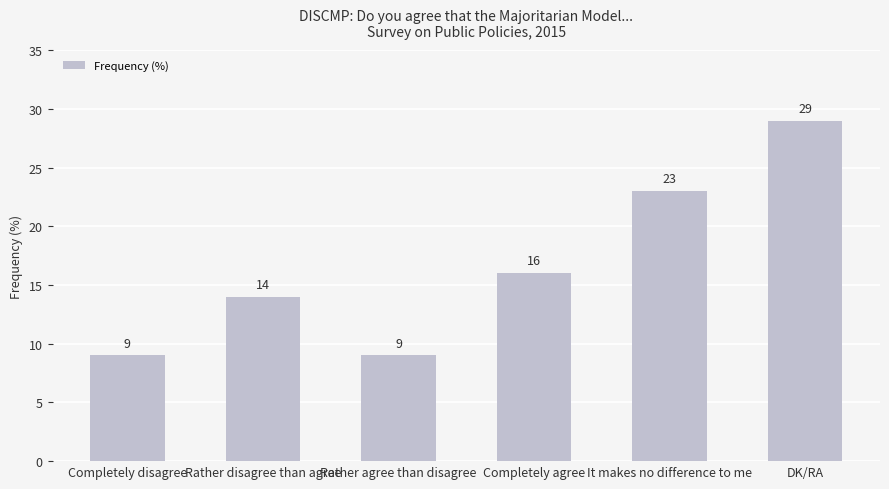

What position from the right is DK/RA?

1